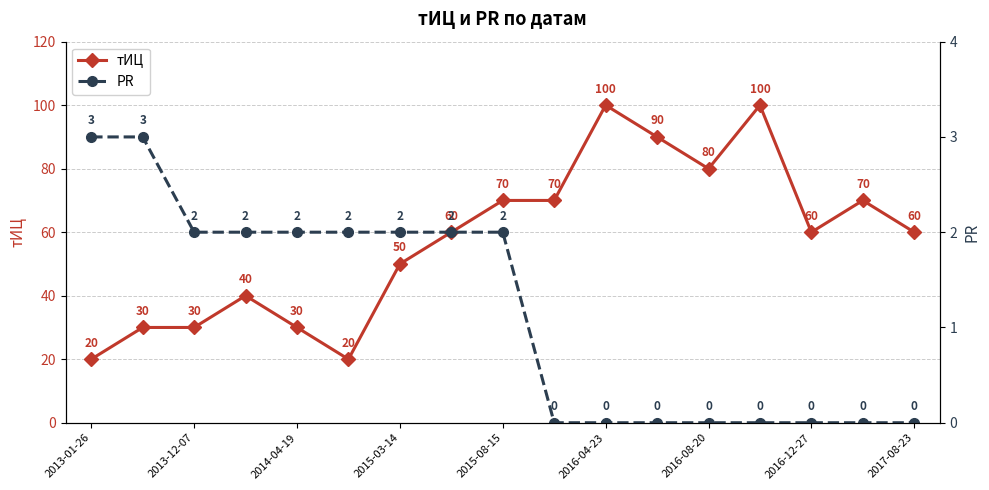

Which series has the widest spread of values?

тИЦ